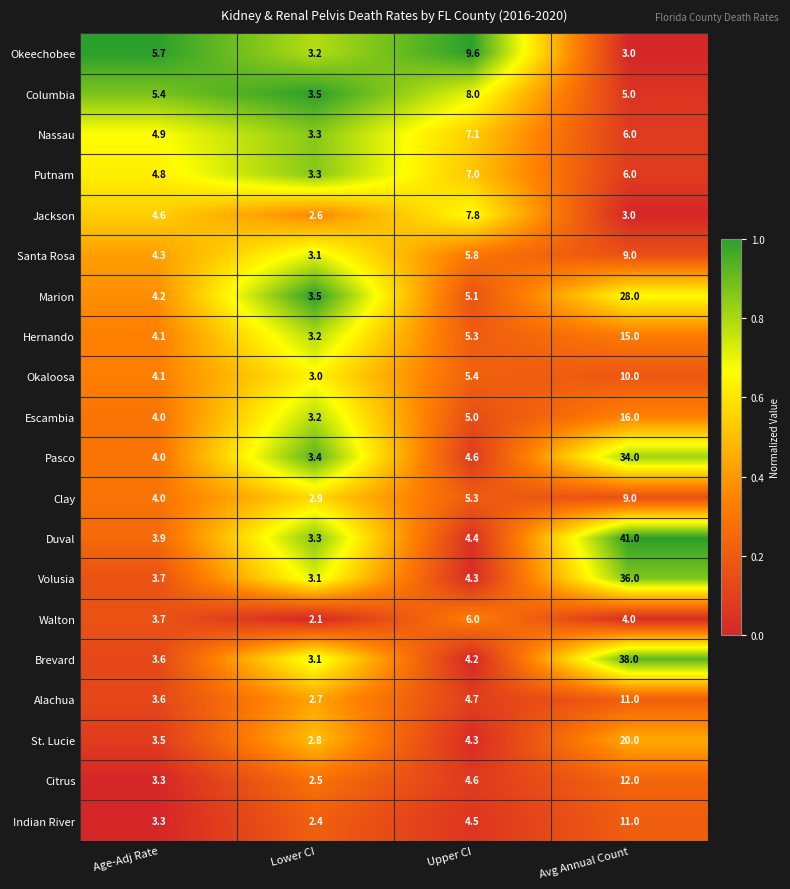

What is the sum of the Okeechobee values at Avg Annual Count and Age-Adj Rate?

8.7